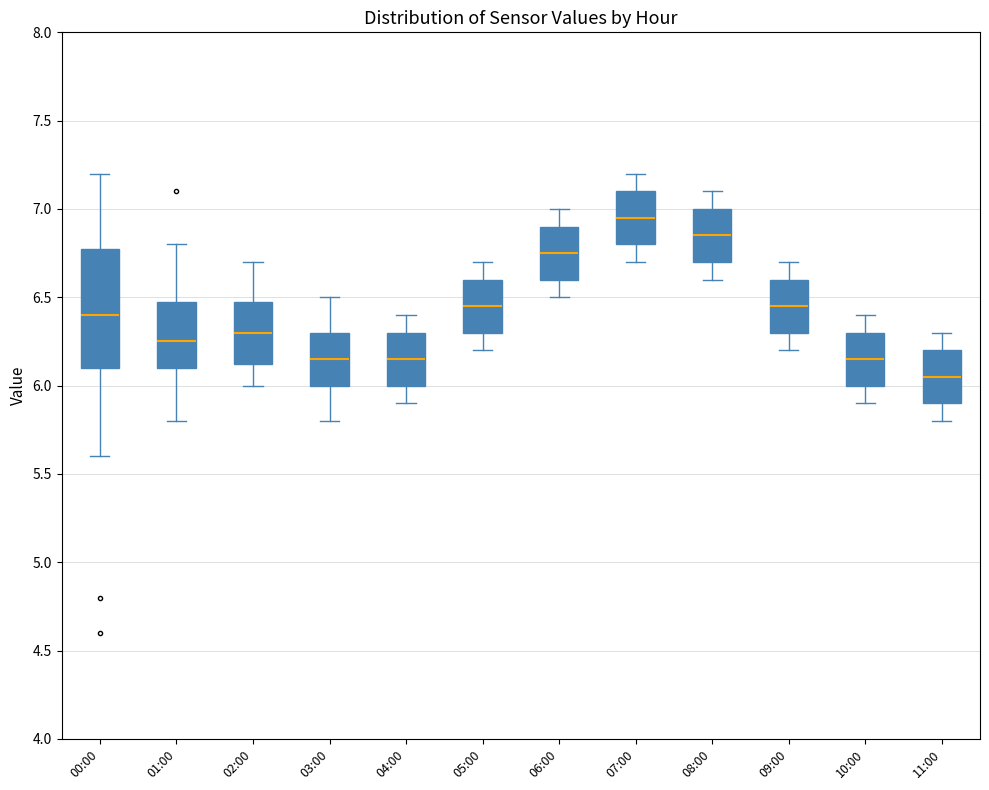

Reading left to right, transcribe this box plot: for each box, give where its median line is, the range the box spans, and where its two whiskers end, as read against the y-axis. The values are not printed on the chart, so give them approximately, as read against the axis.

00:00: median 6.40, box 6.10 to 6.80, whiskers 5.60 to 7.20
01:00: median 6.25, box 6.10 to 6.50, whiskers 5.80 to 6.80
02:00: median 6.30, box 6.15 to 6.50, whiskers 6.00 to 6.70
03:00: median 6.15, box 6.00 to 6.30, whiskers 5.80 to 6.50
04:00: median 6.15, box 6.00 to 6.30, whiskers 5.90 to 6.40
05:00: median 6.45, box 6.30 to 6.60, whiskers 6.20 to 6.70
06:00: median 6.75, box 6.60 to 6.90, whiskers 6.50 to 7.00
07:00: median 6.95, box 6.80 to 7.10, whiskers 6.70 to 7.20
08:00: median 6.85, box 6.70 to 7.00, whiskers 6.60 to 7.10
09:00: median 6.45, box 6.30 to 6.60, whiskers 6.20 to 6.70
10:00: median 6.15, box 6.00 to 6.30, whiskers 5.90 to 6.40
11:00: median 6.05, box 5.90 to 6.20, whiskers 5.80 to 6.30